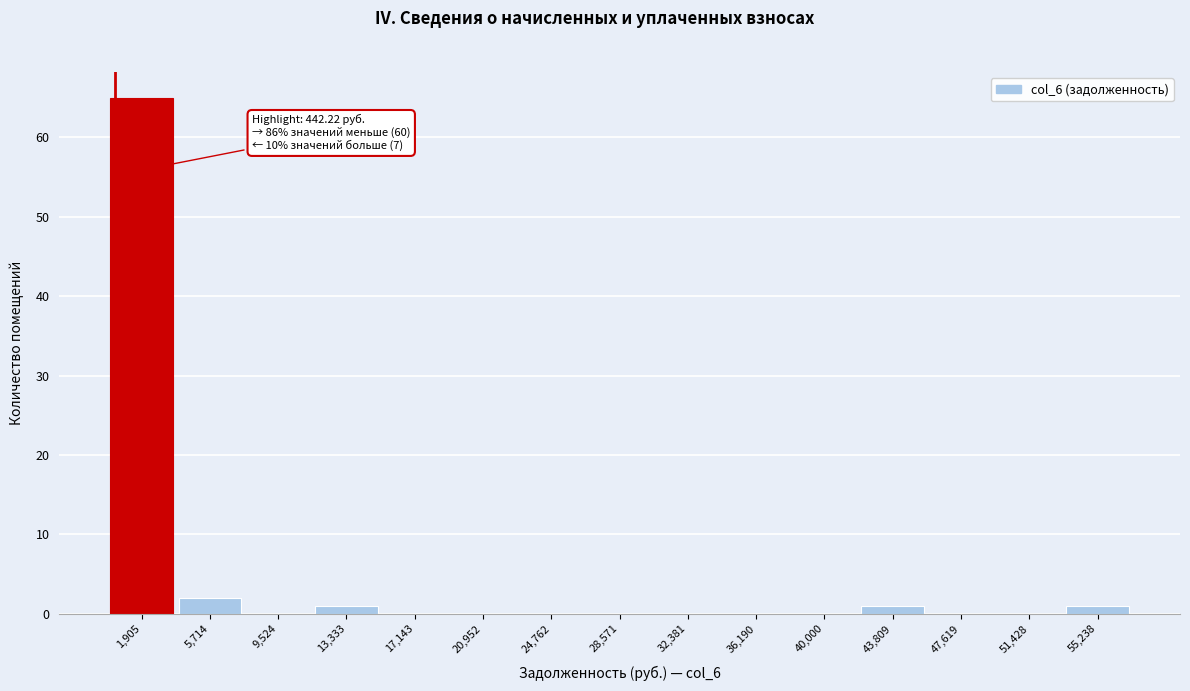

Over which range of the x-axis is the bar tallest?

0 to 4000